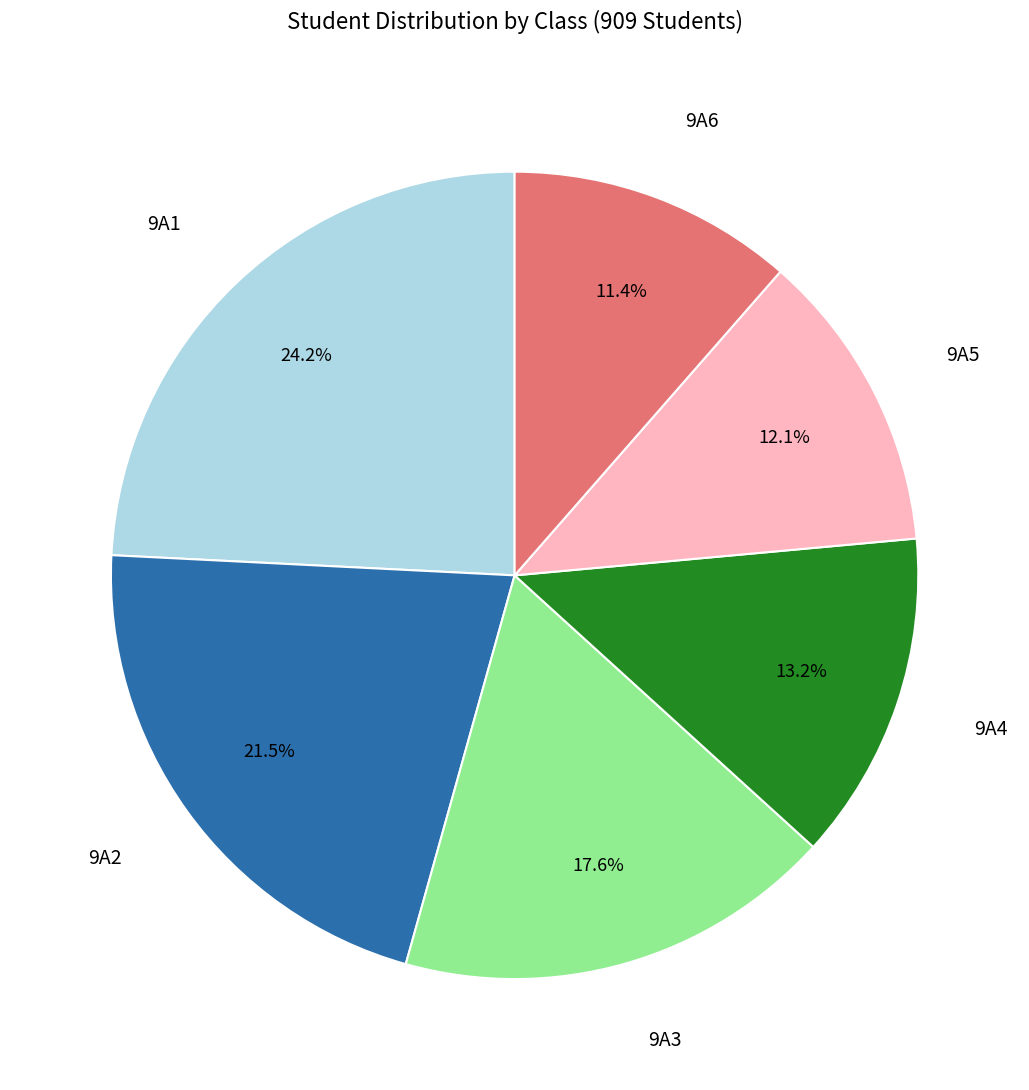

Is there a majority slice in this chart?

No